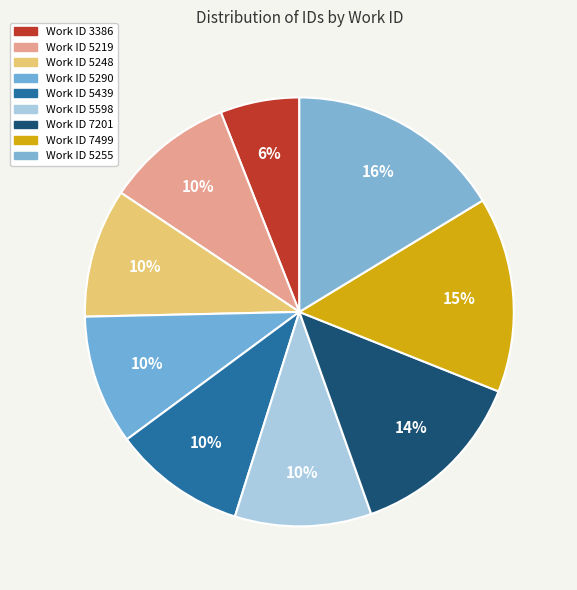

Rank the categories by value from lowest to highest.

3386, 5219, 5248, 5290, 5439, 5598, 7201, 7499, 5255